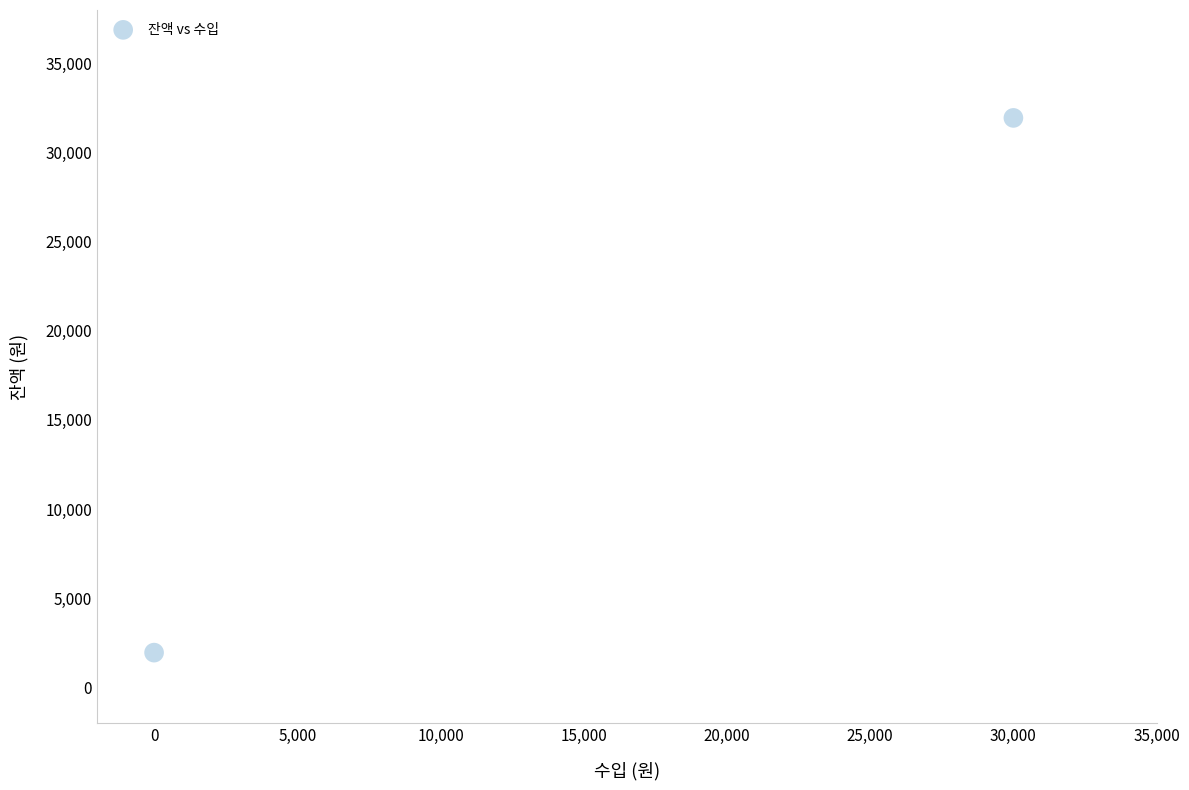

What is the range of X values (max minus min)?

30000